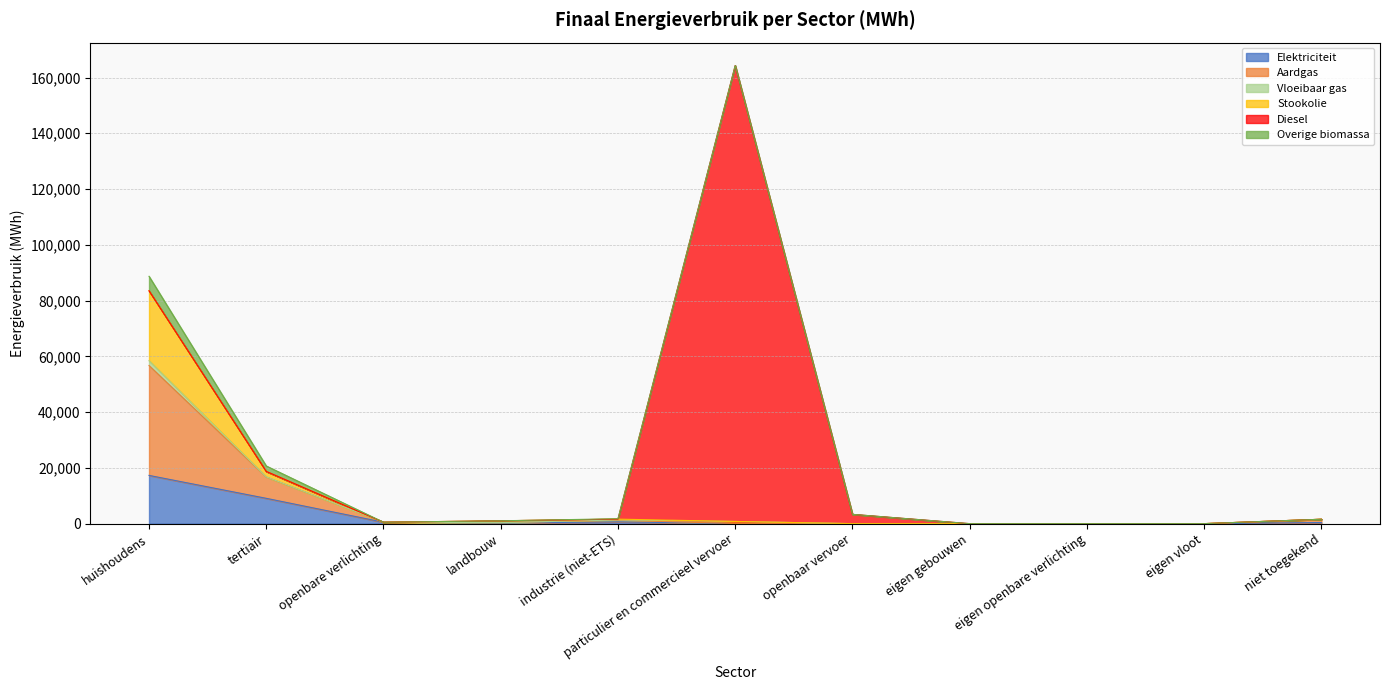

In Overige biomassa, how many points are higher than both neighbors (excluding endpoints)?

1